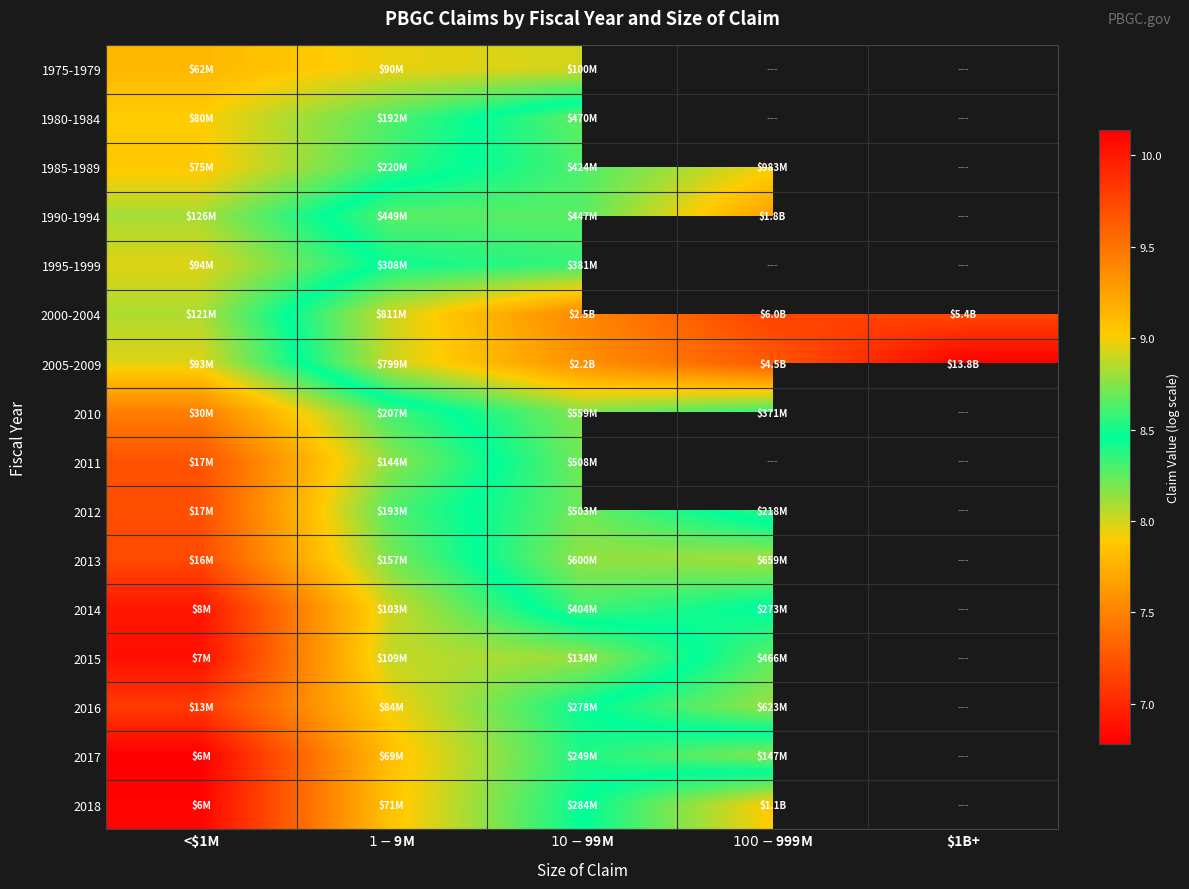

Is the value of 2014 at $10-$99M greater than the value of 2017 at $100-$999M?

Yes